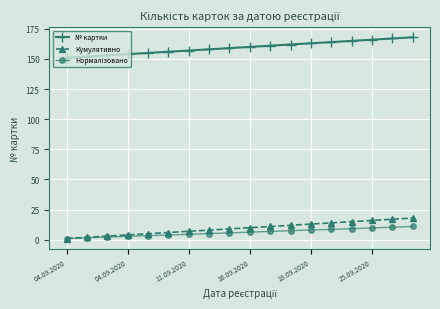

What is the value of the Кумулятивно point at the 5th from the left?

5.0